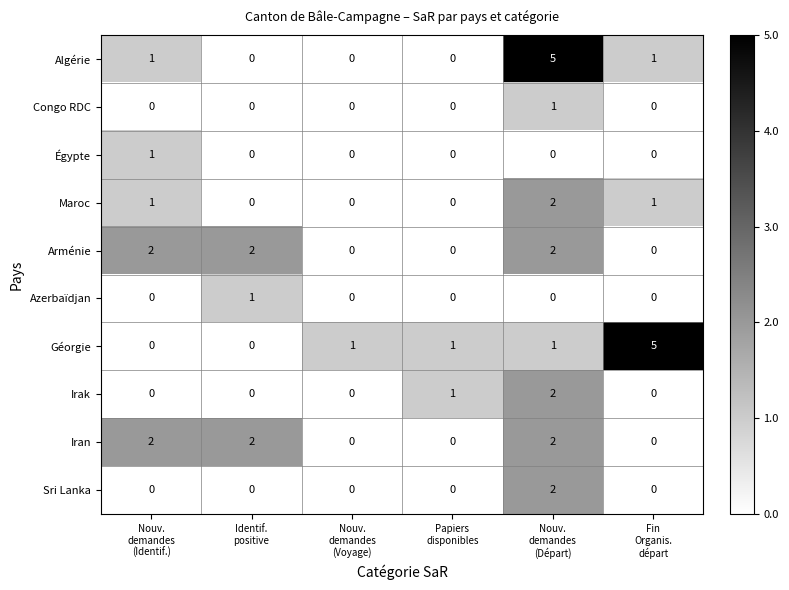

What is the difference between the highest and lowest values at Identif.
positive?

2